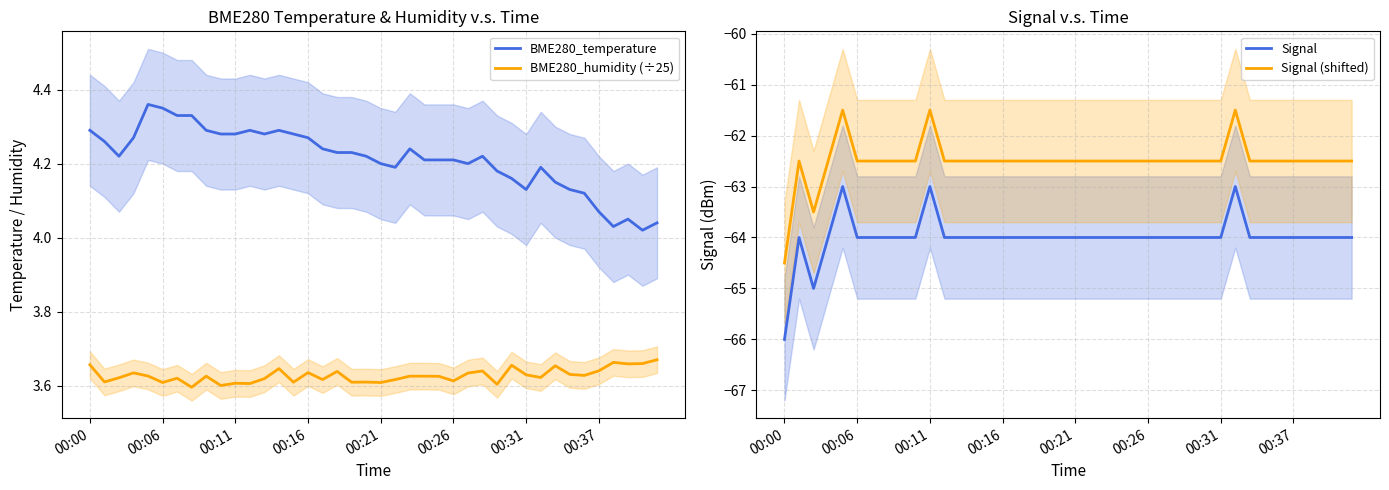

Rank the series by their maximum value, from lowest to highest.

Signal, Signal (shifted), BME280_humidity (÷25), BME280_temperature